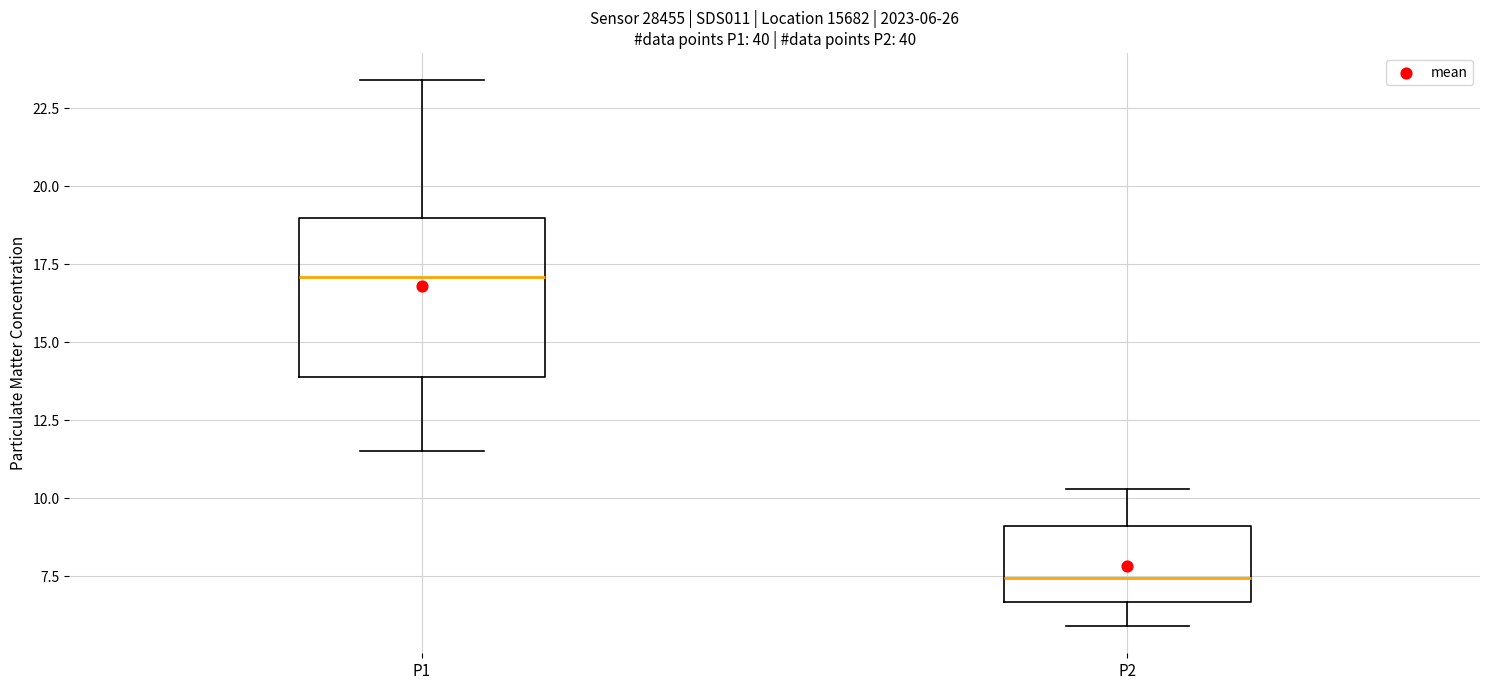

Which box's median line is the highest?

P1